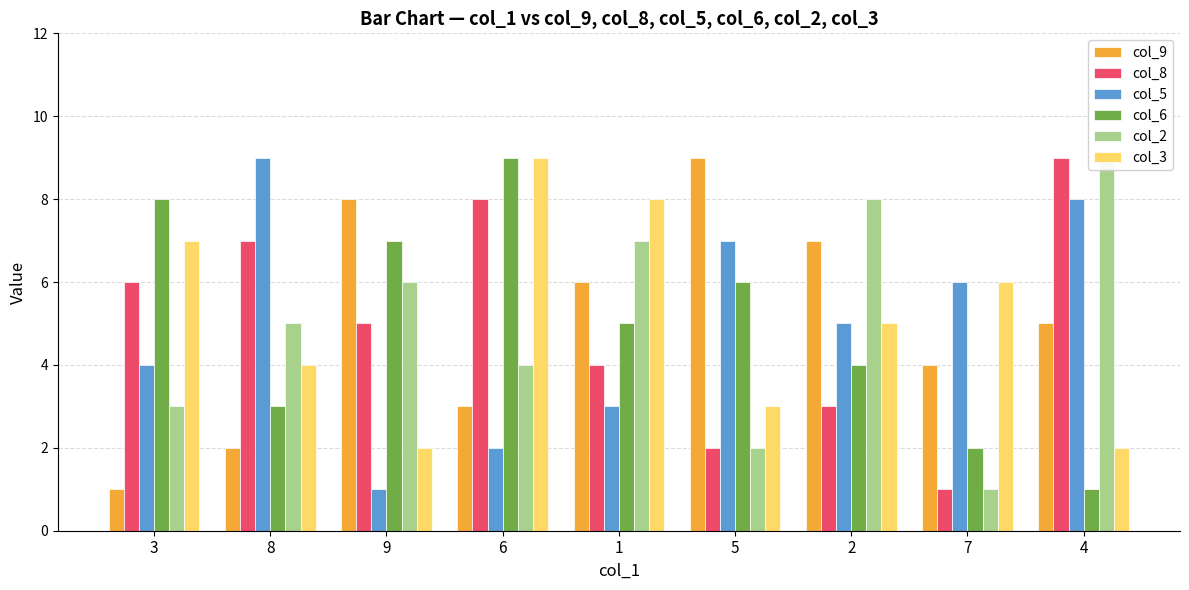

At which category is the sum across all series the highest?

6